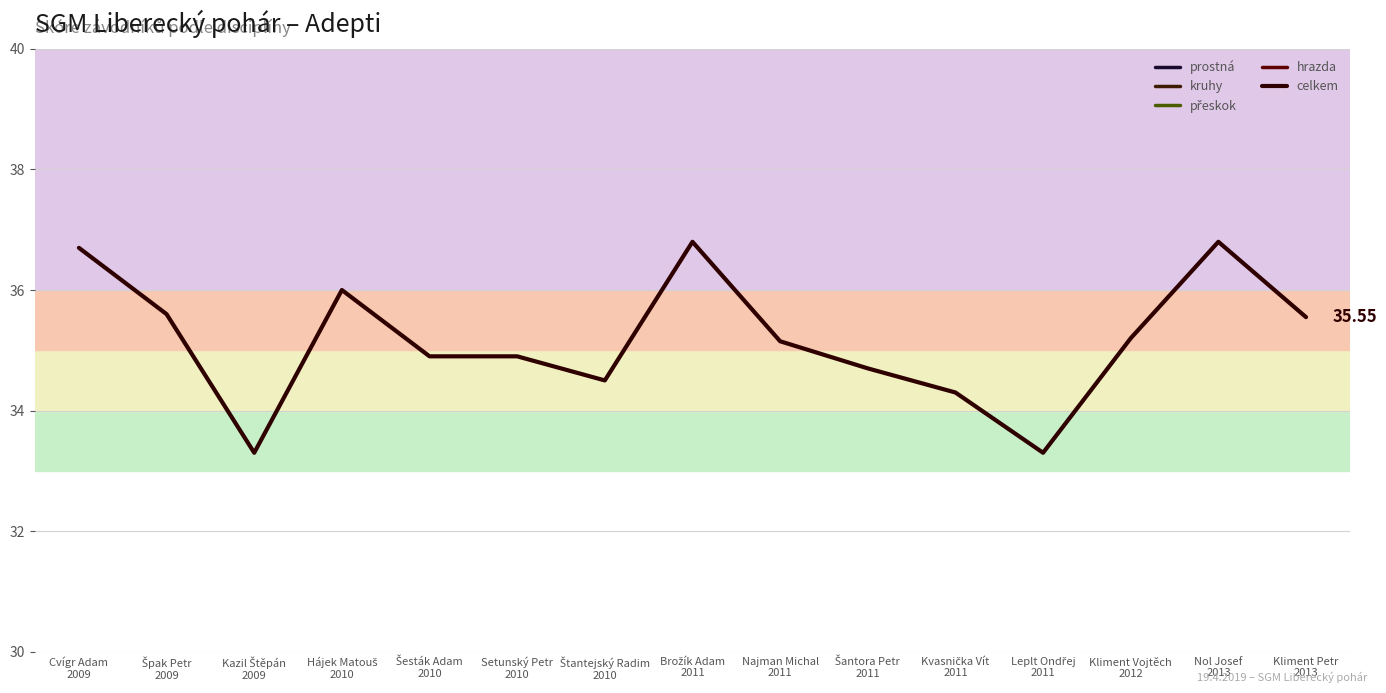

Is the value of prostná at Šantora Petr
2011 greater than the value of kruhy at Najman Michal
2011?

No